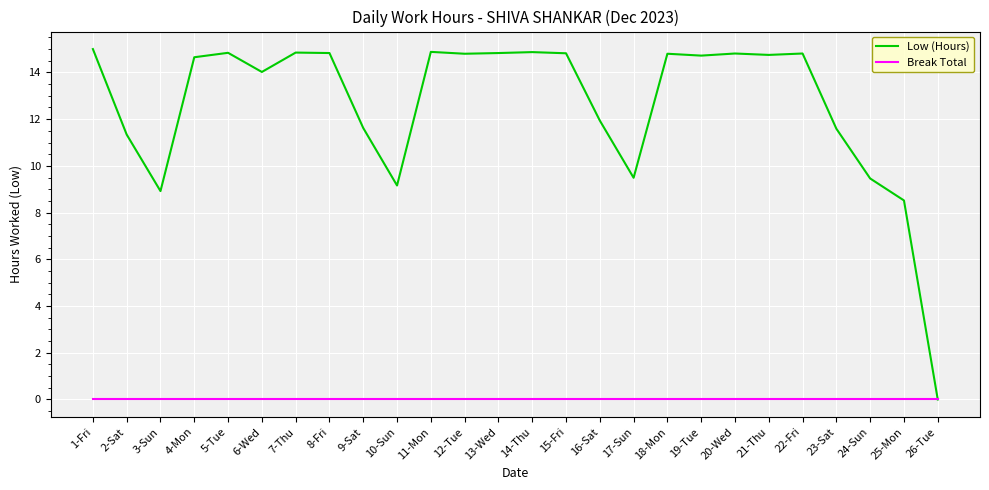

What are all the series names shown in the legend?

Low (Hours), Break Total